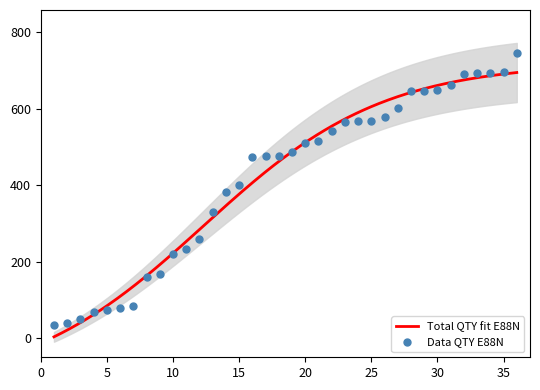

What is the ratio of the value at 18 to the value at 25?

0.8